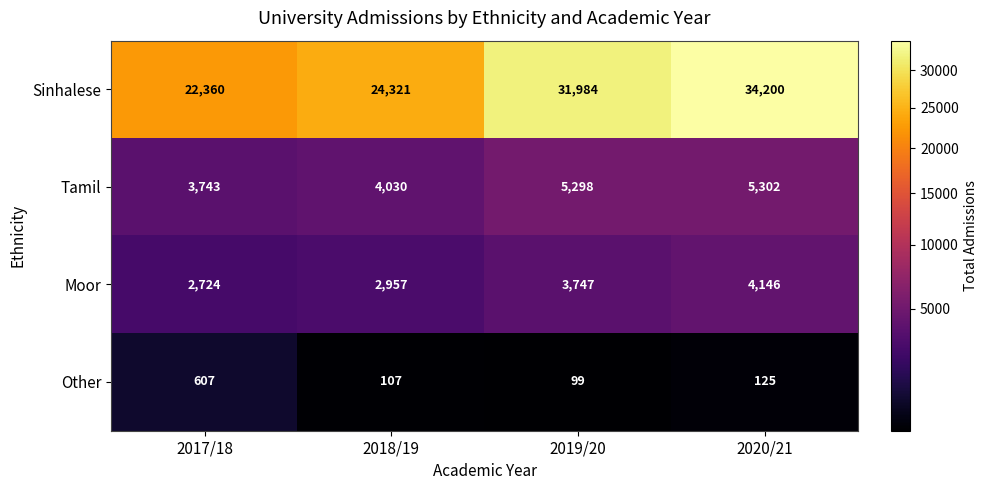

Reading left to right, extract all data points from this chart.

Sinhalese: 2017/18=22360	2018/19=24321	2019/20=31984	2020/21=34200
Tamil: 2017/18=3743	2018/19=4030	2019/20=5298	2020/21=5302
Moor: 2017/18=2724	2018/19=2957	2019/20=3747	2020/21=4146
Other: 2017/18=607	2018/19=107	2019/20=99	2020/21=125